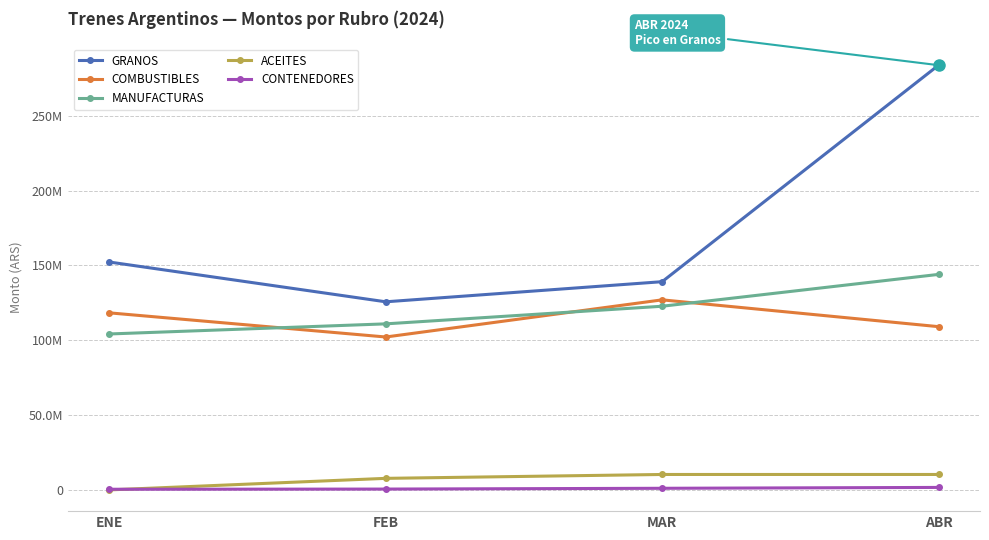

Is this an area chart (filled region under the line)?

No